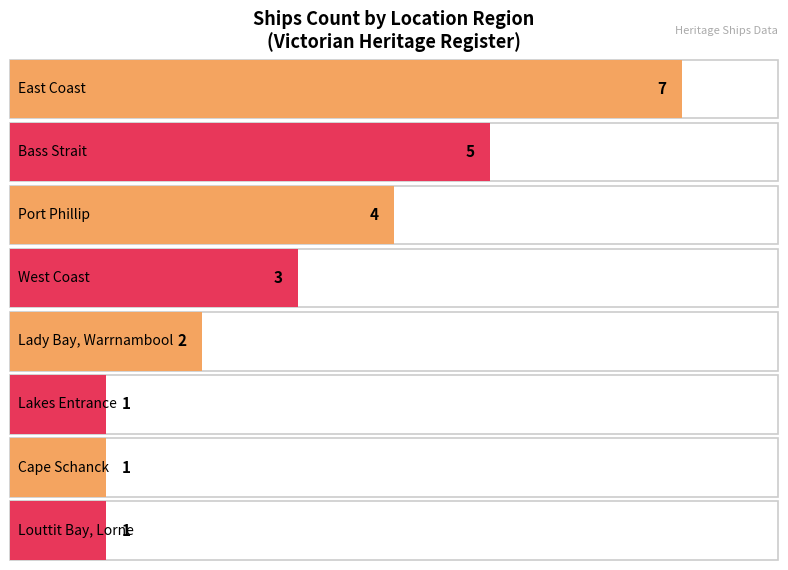

What is the label of the 4th bar from the left?

West Coast